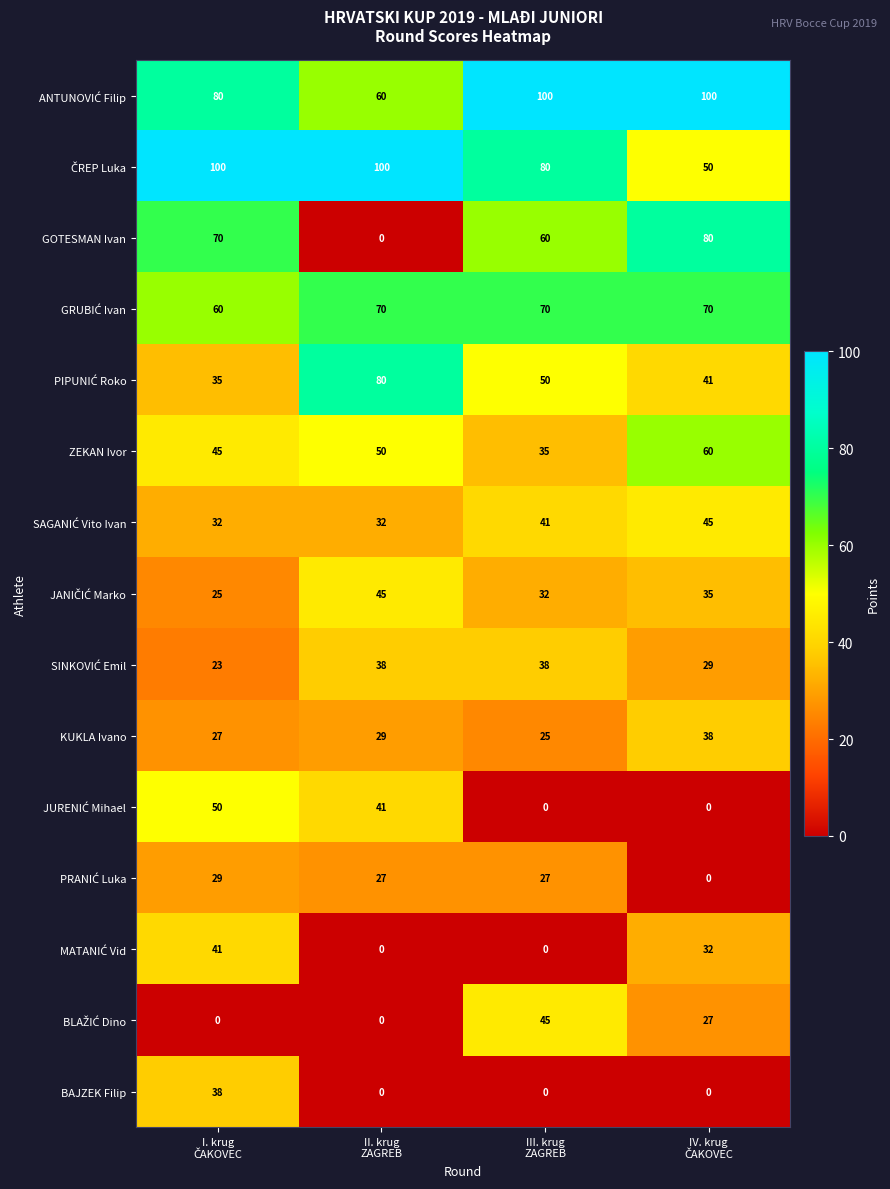

At how many categories does at least one series exceed 21?

4